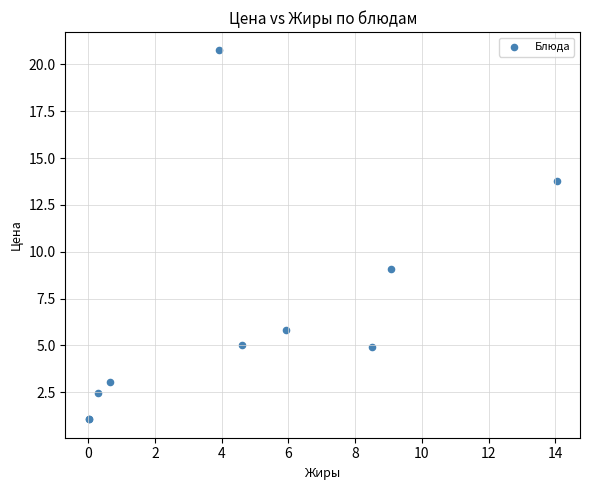

What Y value in the scatter plot is closest to 10?

9.1